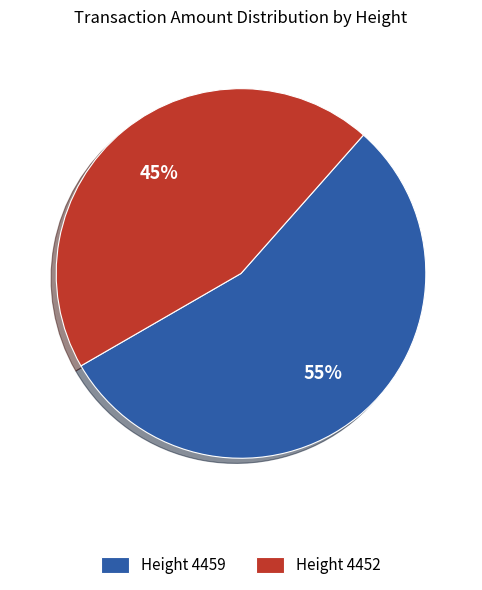

What is the largest slice in the pie chart?

Height 4459